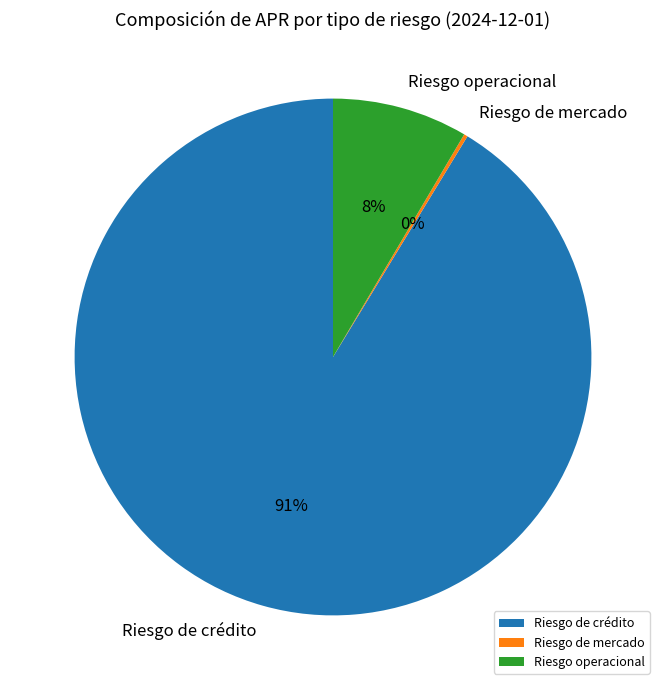

Is it true that Riesgo de crédito is 85% of the pie?

False